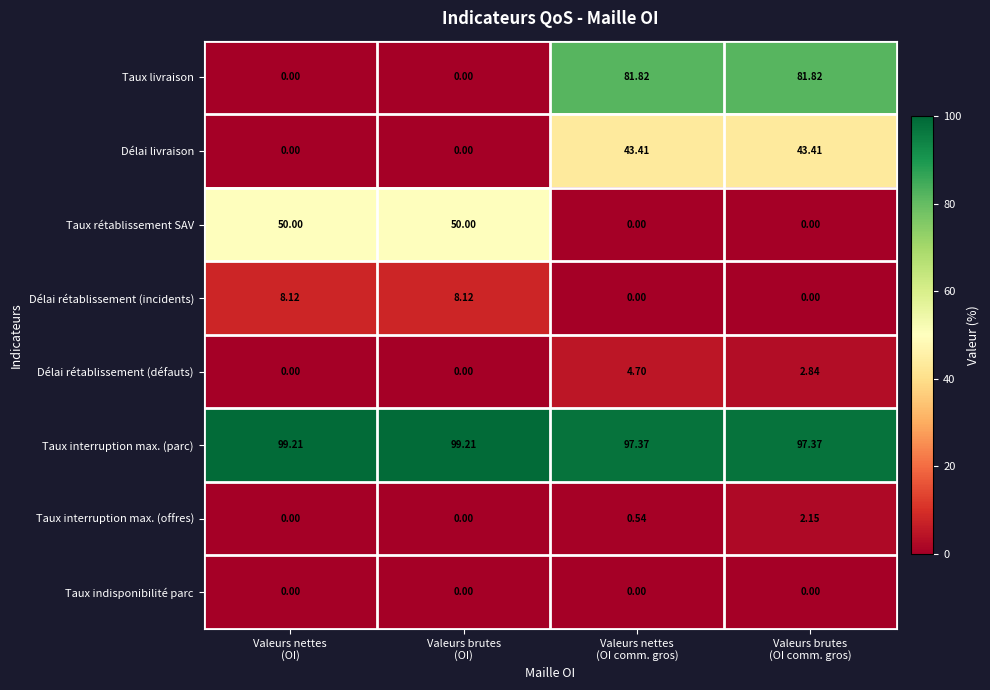

Which series has the widest spread of values?

Taux livraison